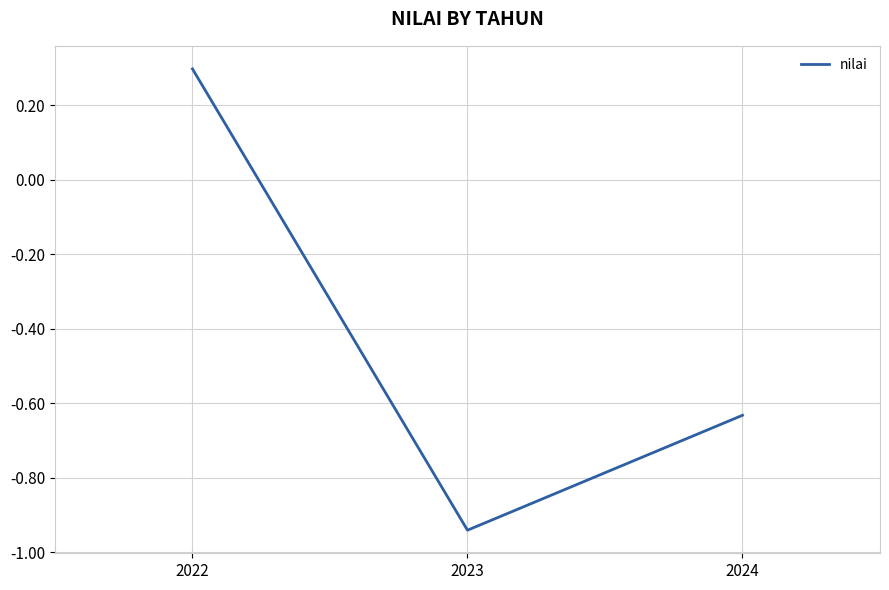

Which category has the highest value across all series?

2022